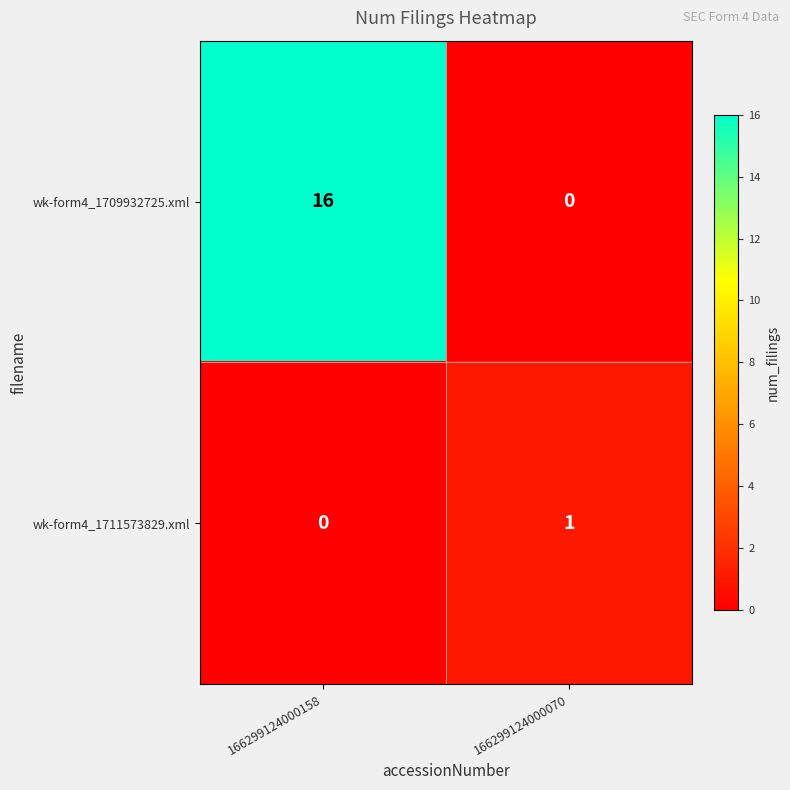

List the labels in order of wk-form4_1709932725.xml value, smallest first.

166299124000070, 166299124000158